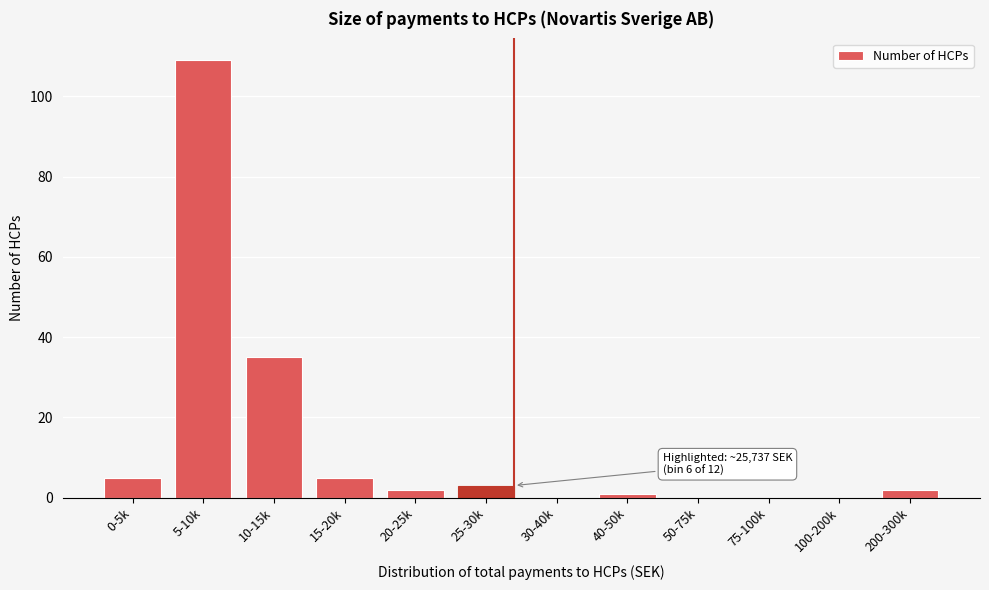

Reading left to right, transcribe all the data shown in this chart.

0-5k=5	5-10k=109	10-15k=35	15-20k=5	20-25k=2	25-30k=3	30-40k=0	40-50k=1	50-75k=0	75-100k=0	100-200k=0	200-300k=2